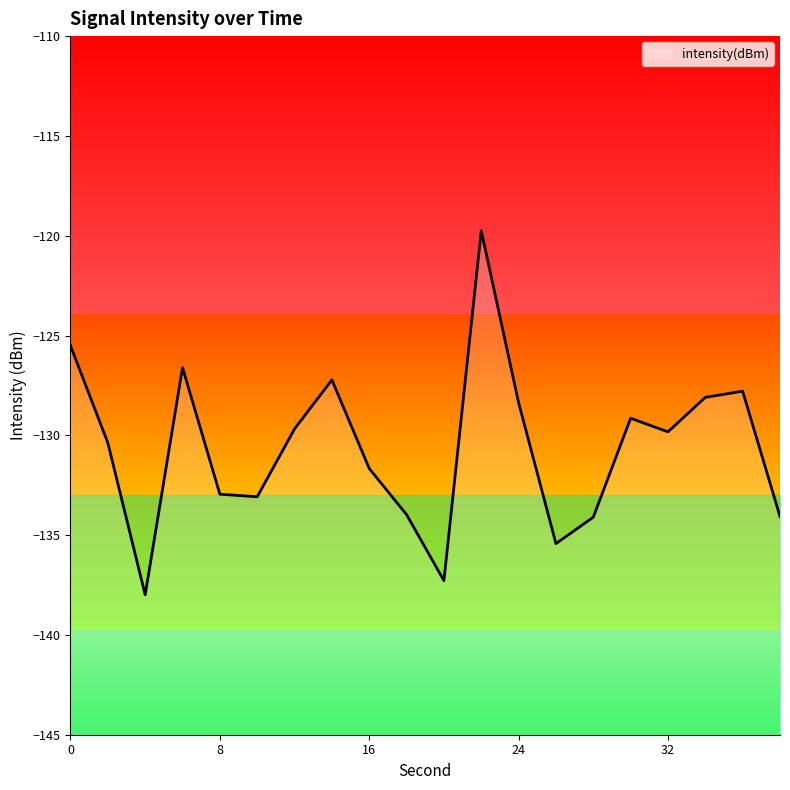

Reading left to right, extract all data points from this chart.

-125.5	-130.4	-138.0	-126.6	-132.9	-133.1	-129.7	-127.2	-131.7	-134.0	-137.3	-119.8	-128.4	-135.4	-134.1	-129.1	-129.8	-128.1	-127.8	-134.1